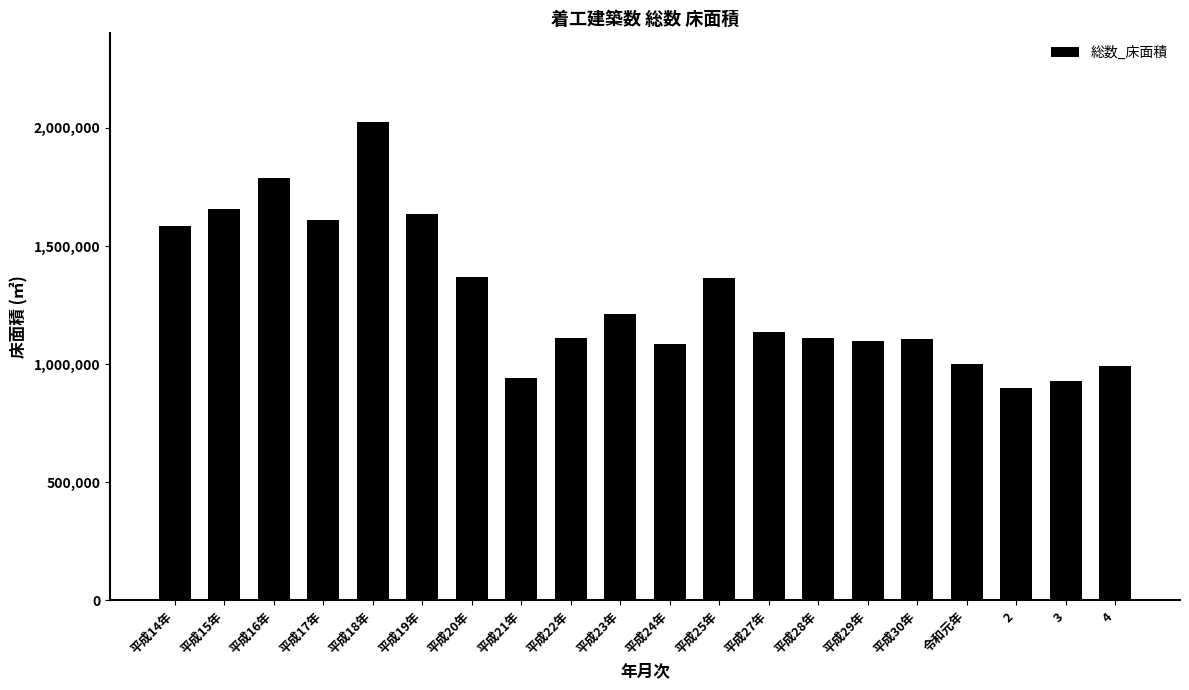

The value at 3 is 927187. True or false?

True